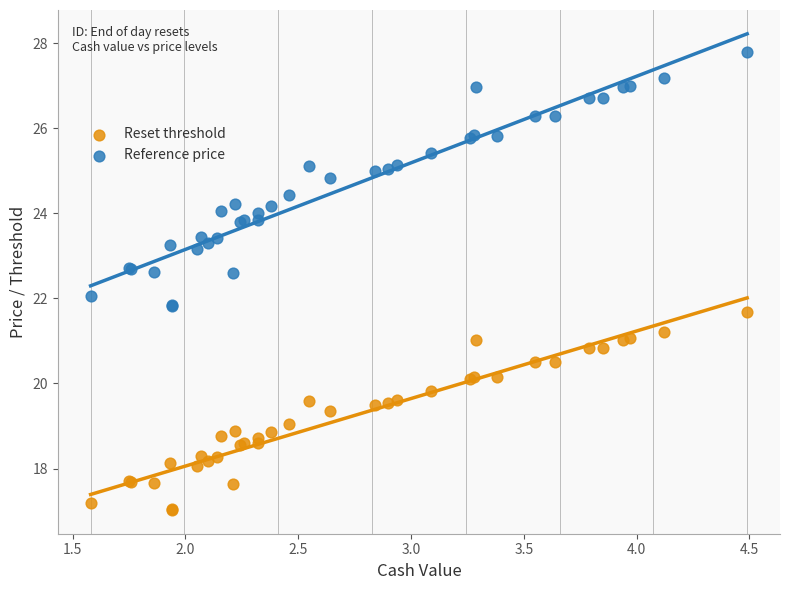

Which series has the largest Y range (max minus min)?

Reference price